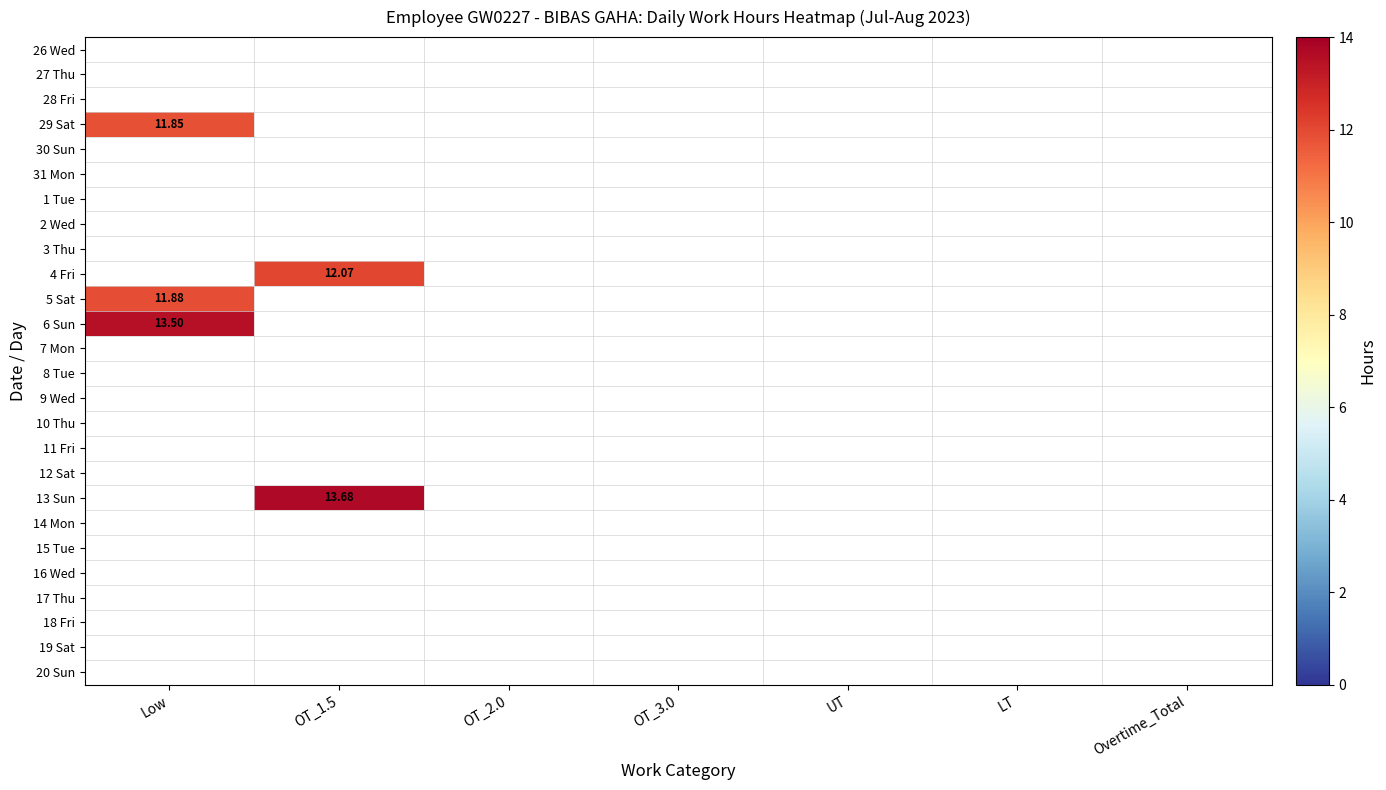

How many data points does each series have?

7